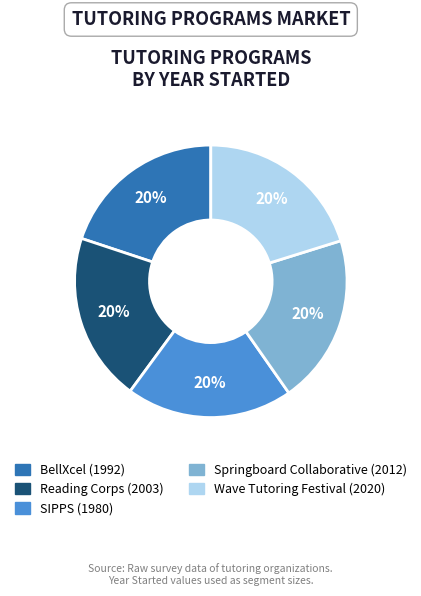

To the nearest percent, what is the average slice percentage?

20%